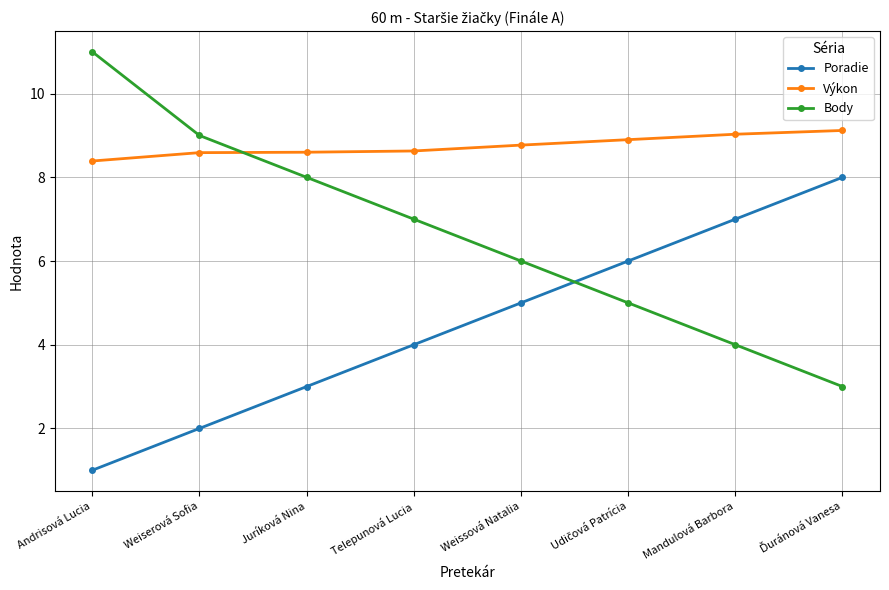

What position from the right is Telepunová Lucia?

5